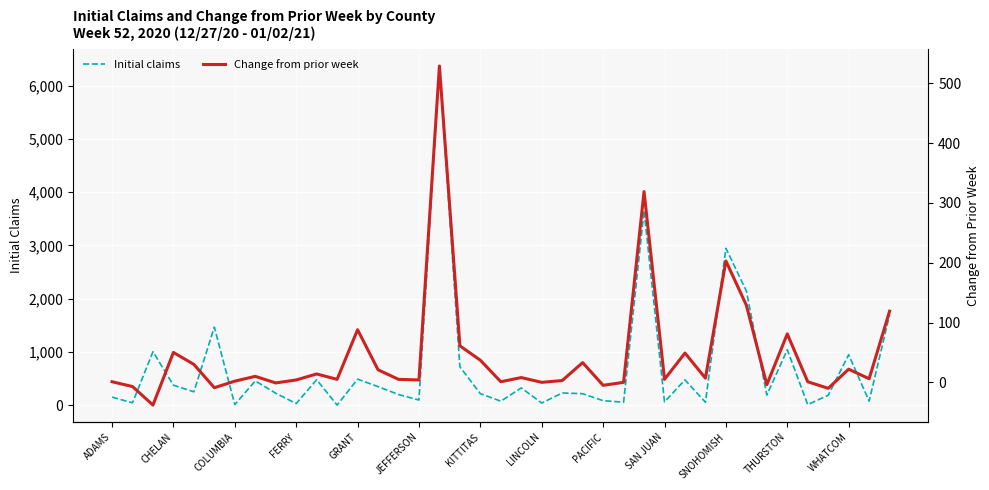

Is it true that Initial claims equals 654 at CHELAN?

False